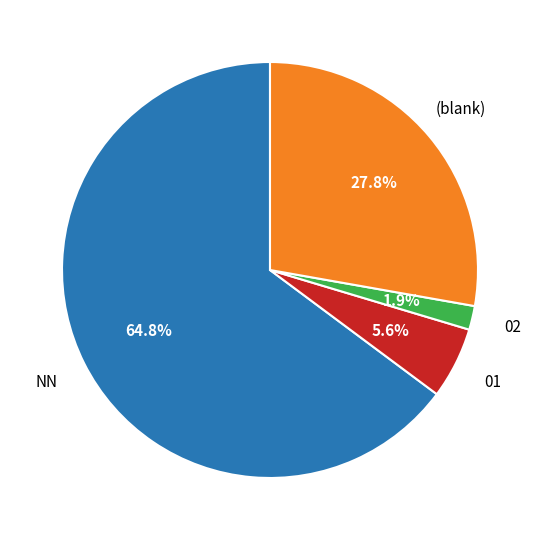

How many slices are in this pie chart?

4